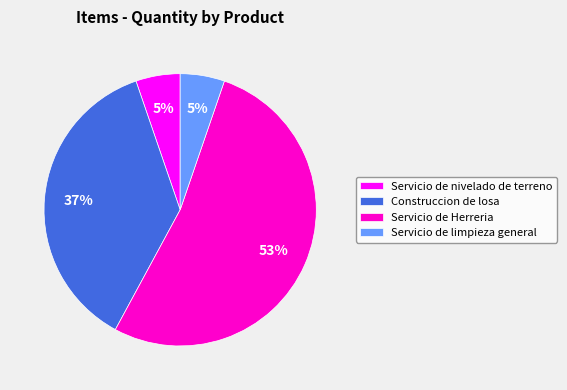

Which category has the biggest portion of the pie?

Servicio de Herreria